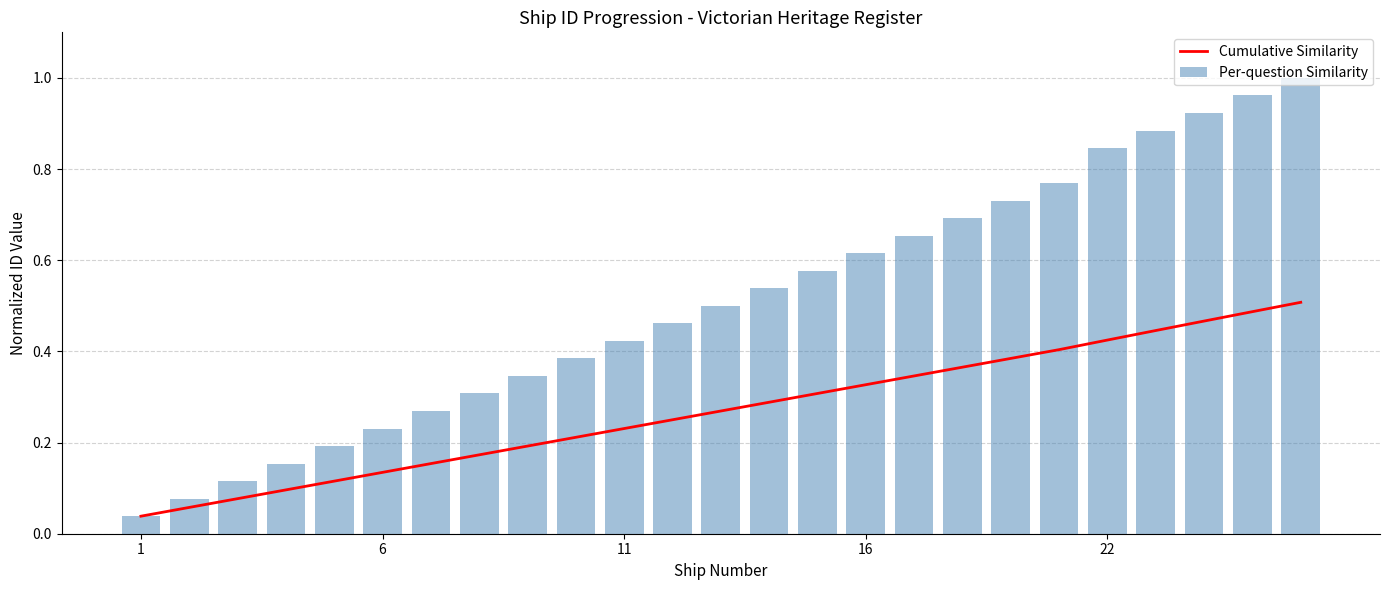

Reading left to right, list all the values displayed in this chart.

Cumulative Similarity: 0.0	0.1	0.1	0.1	0.1	0.1	0.2	0.2	0.2	0.2	0.2	0.2	0.3	0.3	0.3	0.3	0.3	0.4	0.4	0.4	0.4	0.4	0.5	0.5	0.5
Per-question Similarity: 0.0	0.1	0.1	0.2	0.2	0.2	0.3	0.3	0.3	0.4	0.4	0.5	0.5	0.5	0.6	0.6	0.7	0.7	0.7	0.8	0.8	0.9	0.9	1.0	1.0